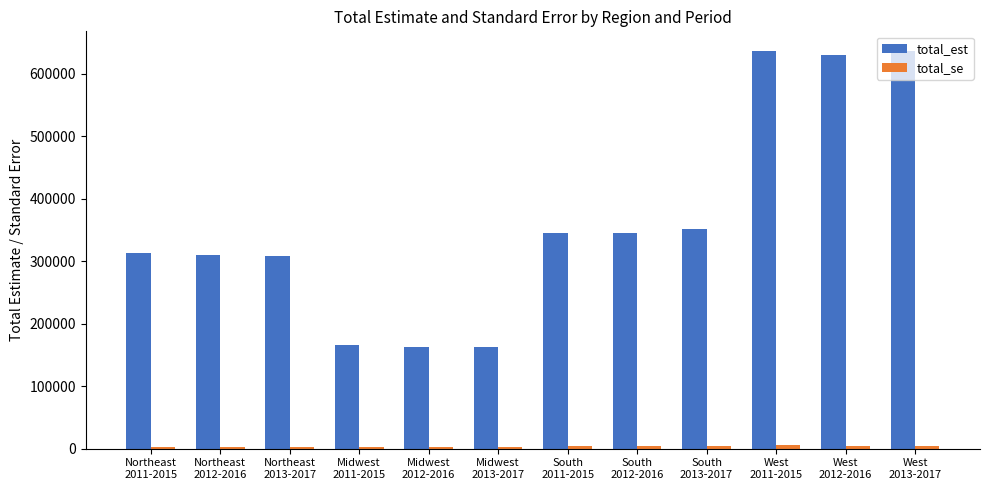

What is the minimum value for total_est?

162065.0